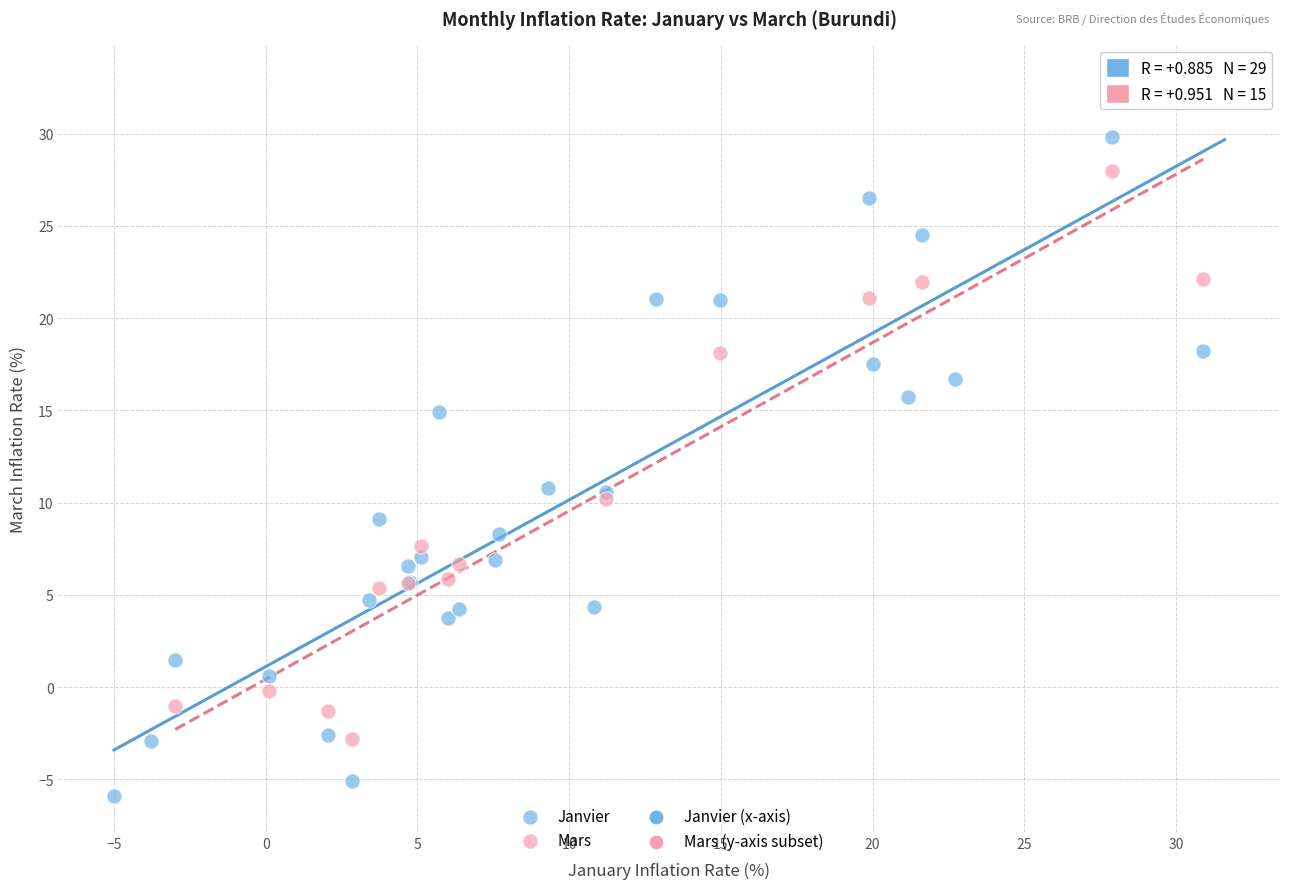

Which series has the largest Y range (max minus min)?

Janvier